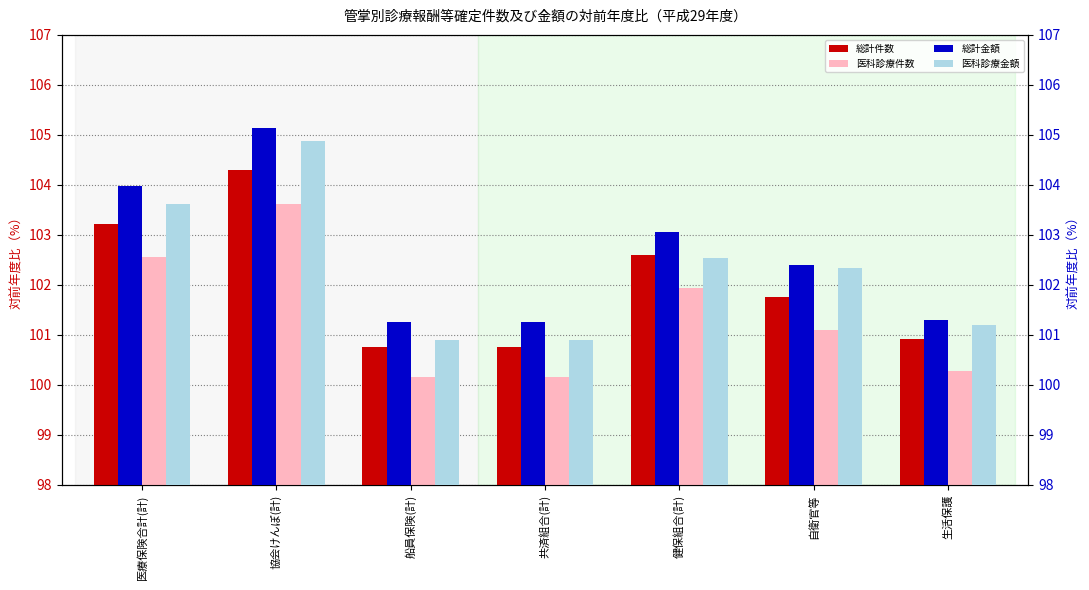

What is the spread (max minus min) of values at 医療保険合計(計)?

1.4